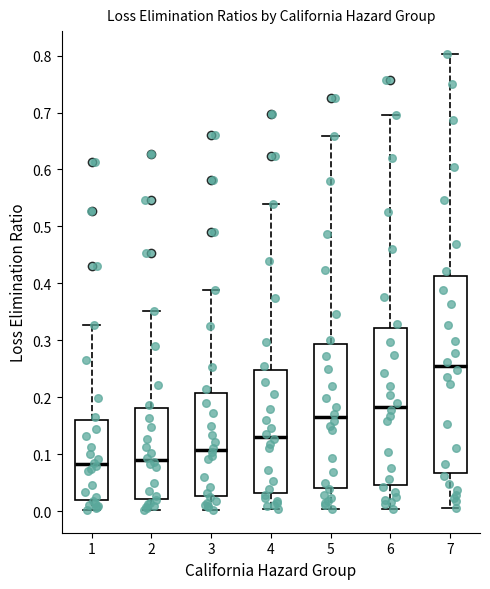

Where does the upper whisker of the box at x = 2 end on the y-axis? The values are not printed on the chart, so give them approximately, as read against the axis.

0.35